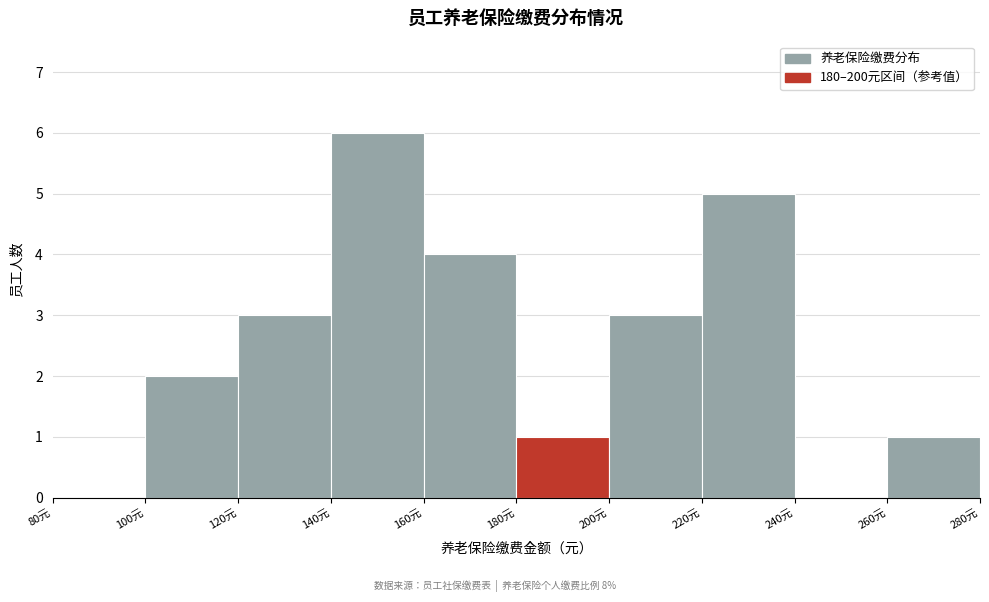

Reading left to right, list every bar in this chart as the range it spans on the x-axis followed by its height. The values are not printed on the chart, so give them approximately, as read against the axis.

80 to 100: 0
100 to 120: 2
120 to 140: 3
140 to 160: 6
160 to 180: 4
180 to 200: 1
200 to 220: 3
220 to 240: 5
240 to 260: 0
260 to 280: 1